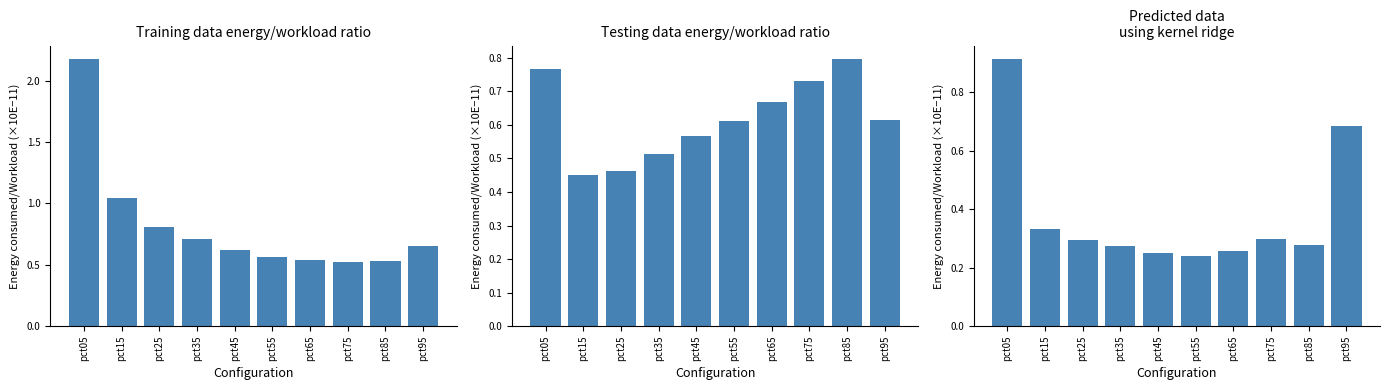

Which series has the largest range (max minus min)?

Jan/Feb